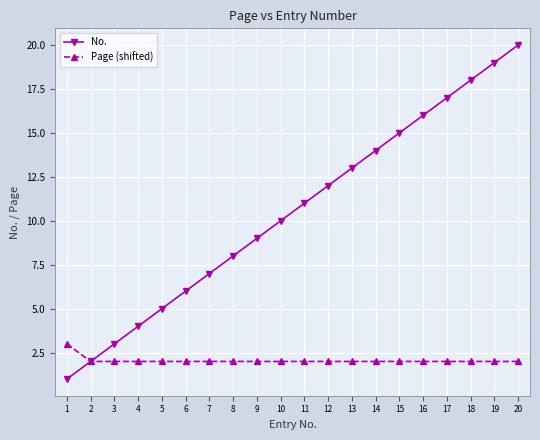

Is the value of Page (shifted) at 1 greater than the value of No. at 18?

No